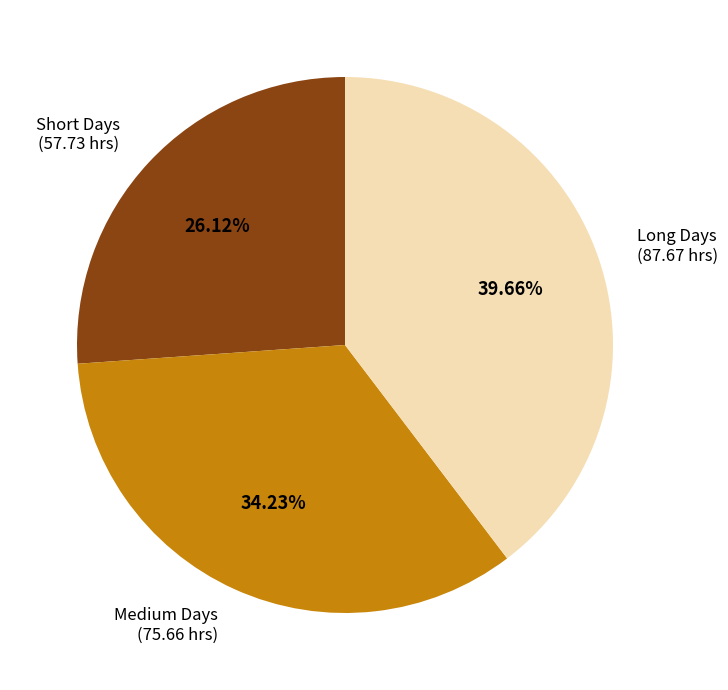

What is the largest slice in the pie chart?

Long Days (87.67 hrs)